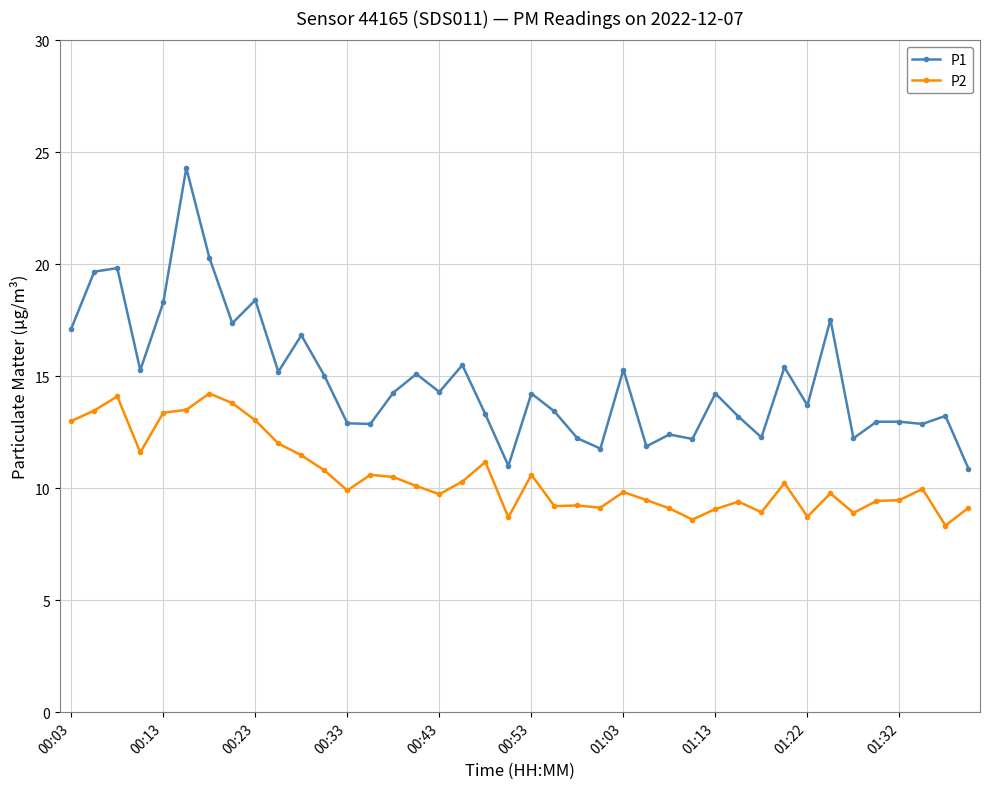

Which series has the widest spread of values?

P1